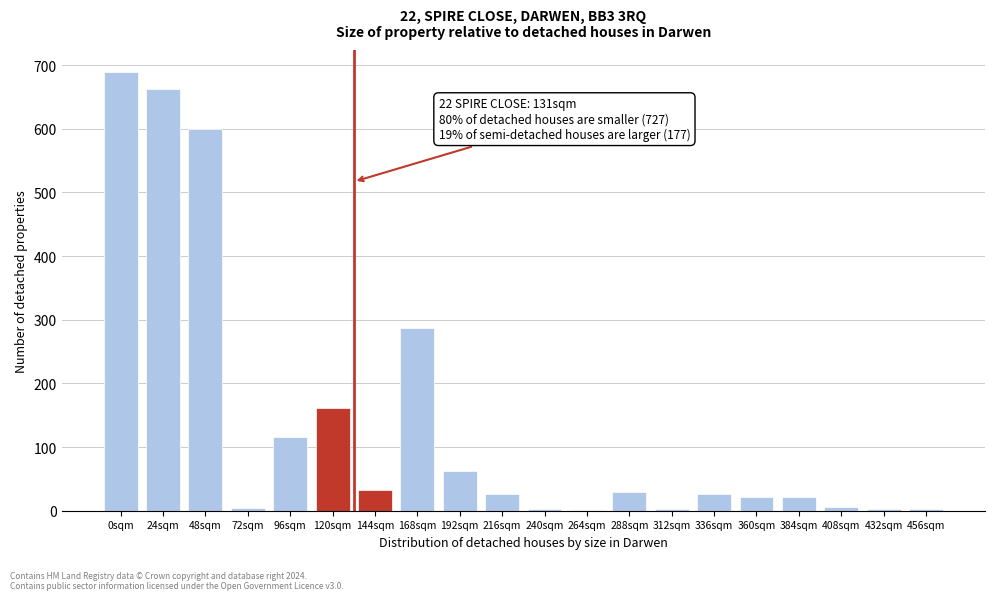

Where is the data nearest to the value 345?

168sqm